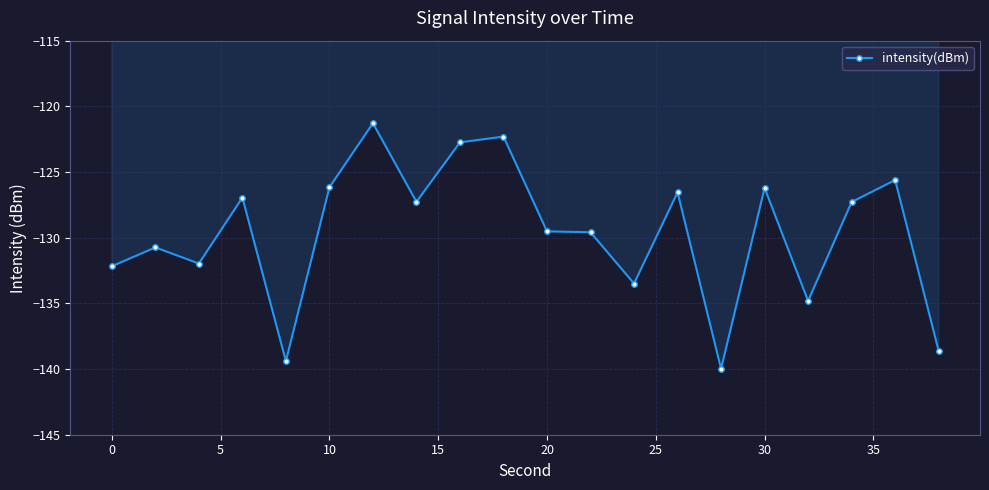

What is the maximum value shown in the chart?

-121.3